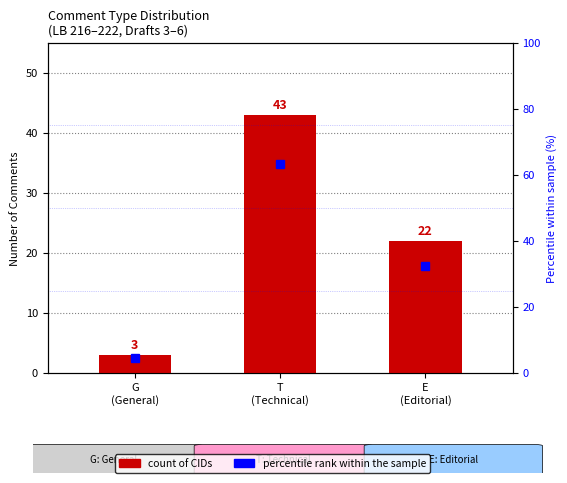

Count the number of categories in the chart.

3